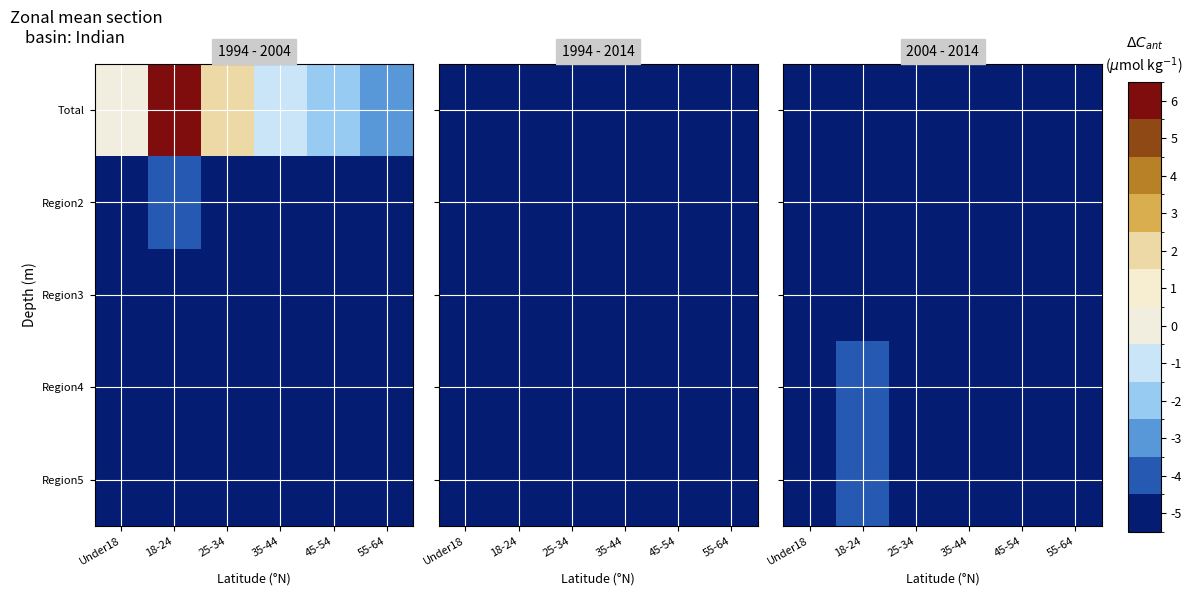

What is the sum of all Region3 values?

-29.3